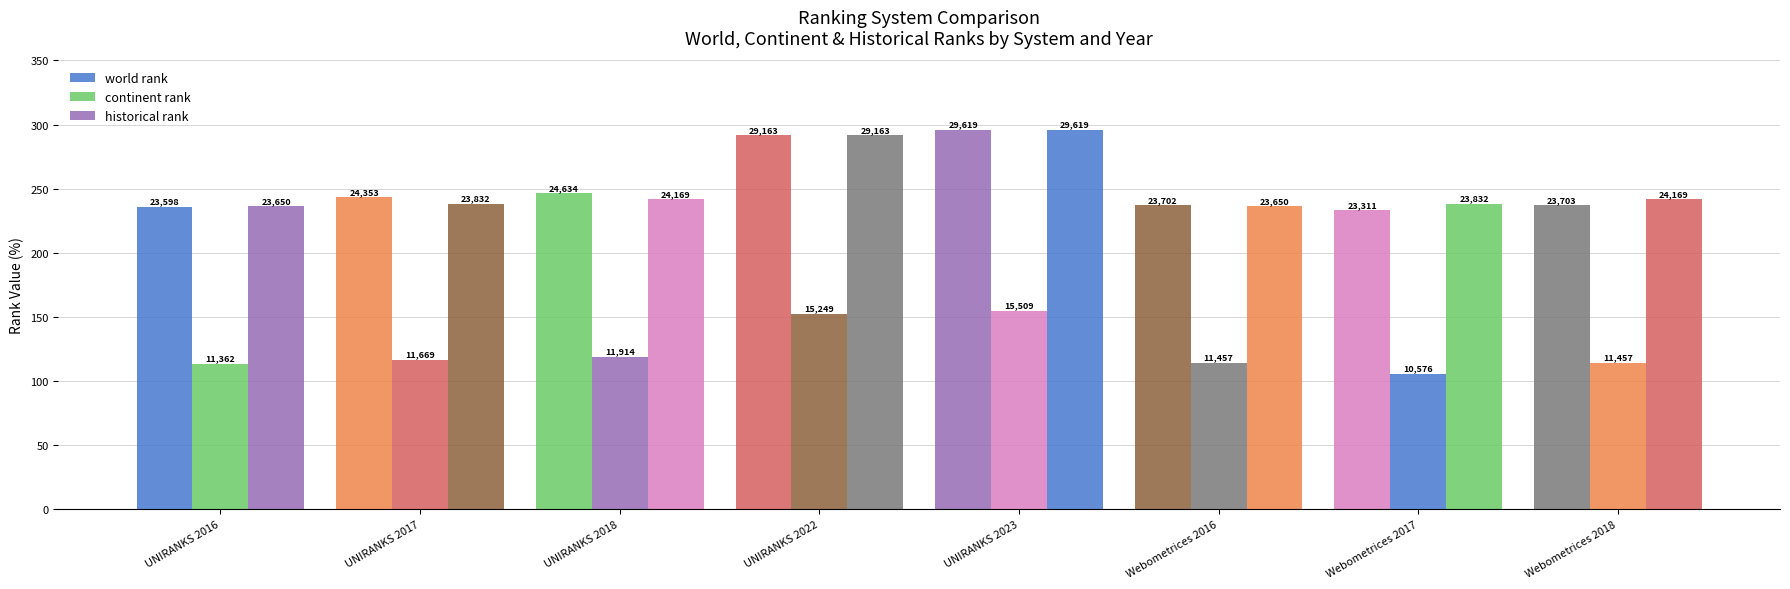

At which label does historical rank first exceed 24169?

UNIRANKS 2022